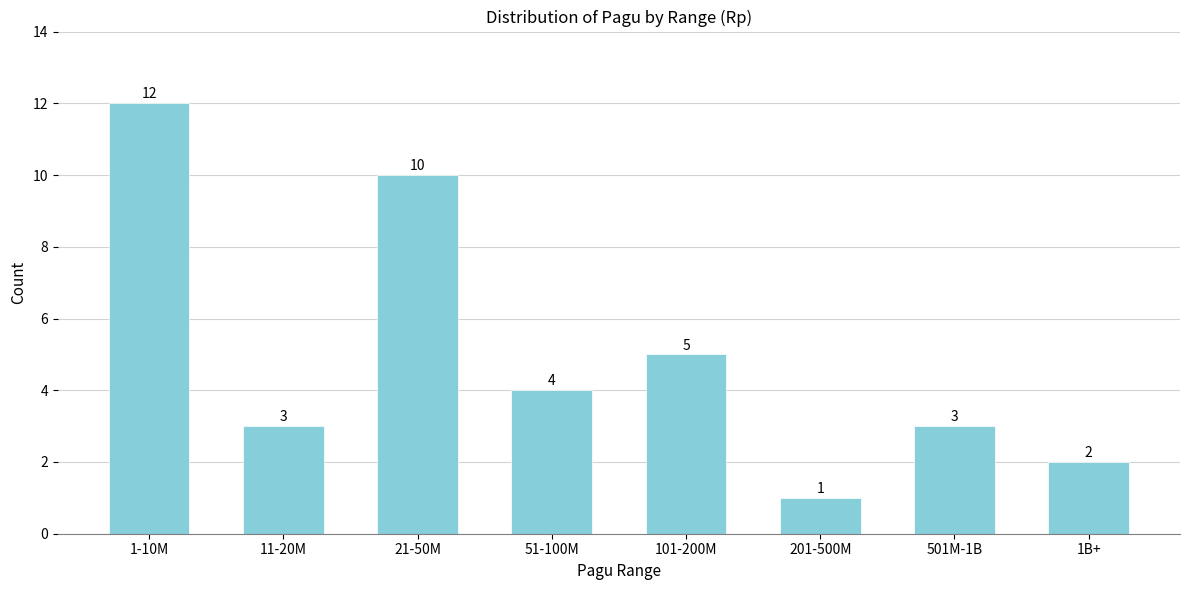

Reading left to right, what are all the values shown in this chart?

1-10M=12	11-20M=3	21-50M=10	51-100M=4	101-200M=5	201-500M=1	501M-1B=3	1B+=2